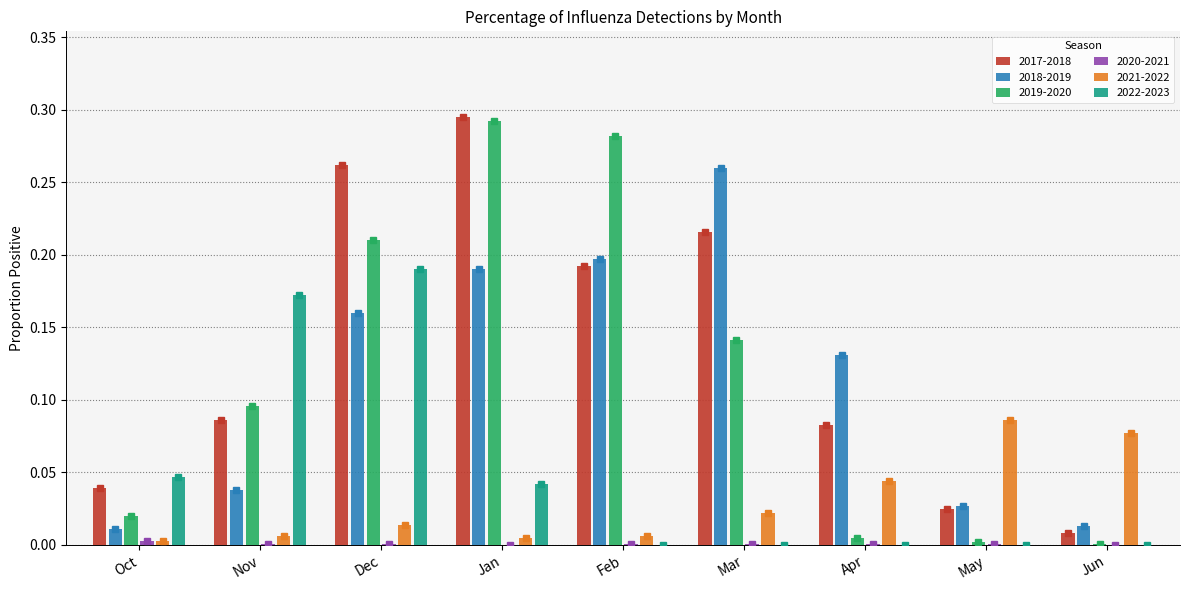

How many values in the 2020-2021 series exceed 0?

7